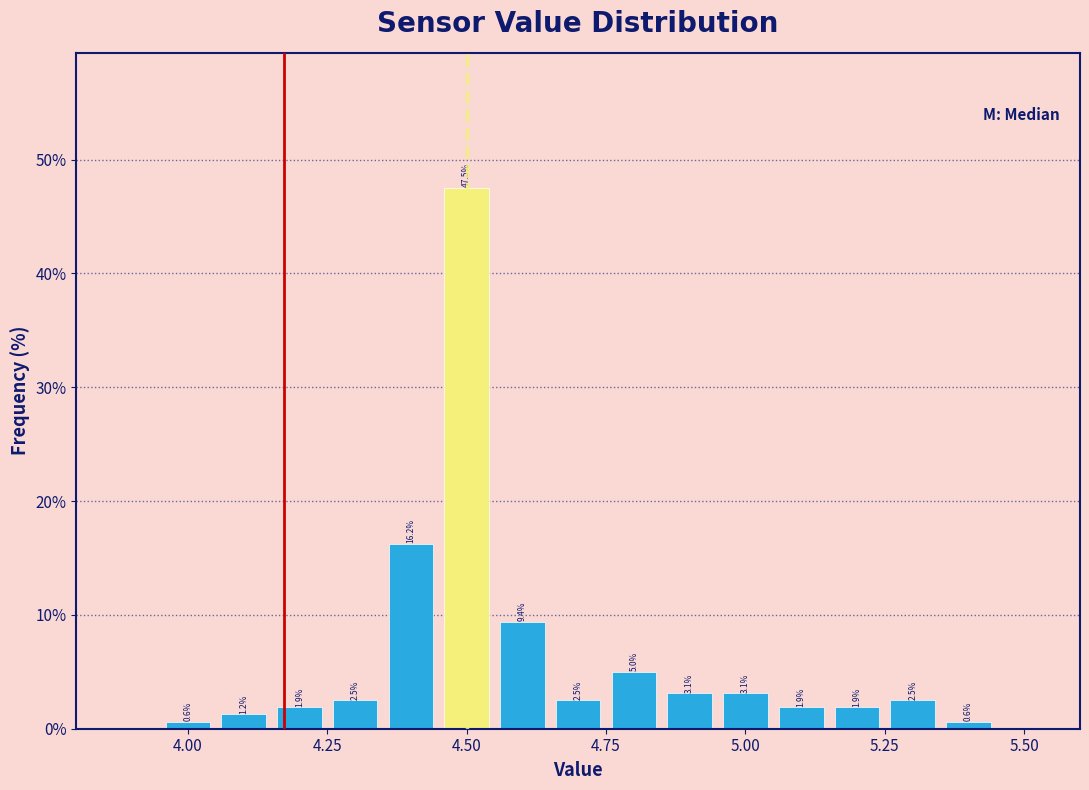

Around what value on the x-axis is the tallest bar? Give the approximate position of its centre, as read against the axis.

4.50